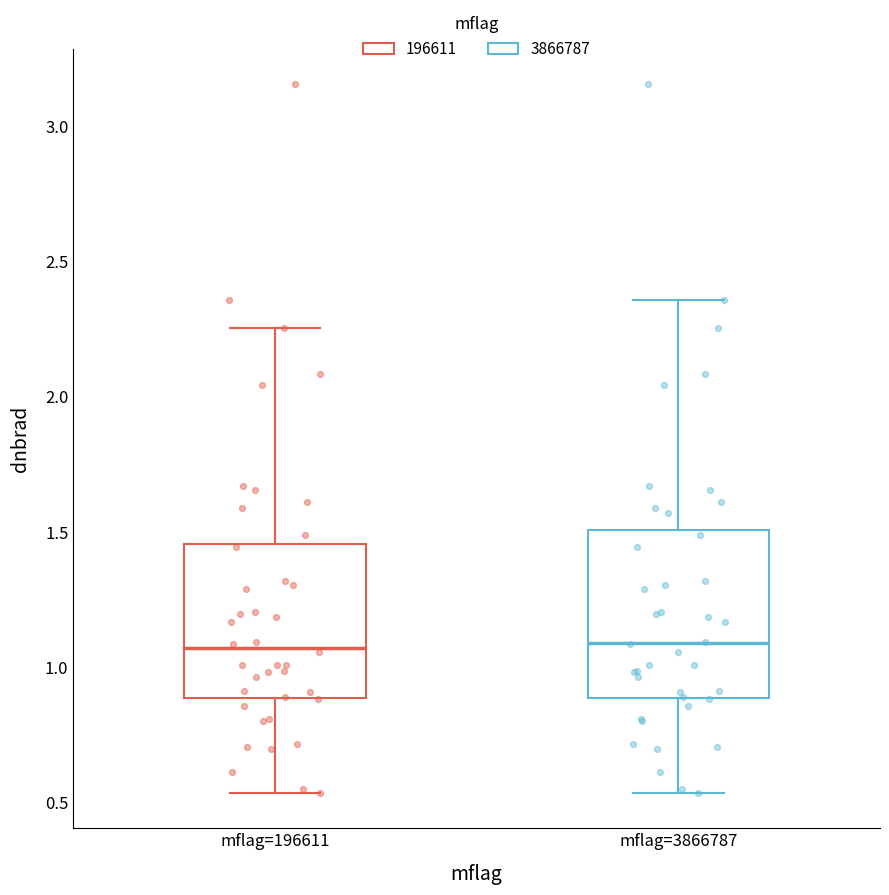

Reading left to right, read every box against the y-axis: the position of its median line, the range the box covers, and the ends of its whiskers. The values are not printed on the chart, so give them approximately, as read against the axis.

mflag=196611: median 1.05, box 0.90 to 1.45, whiskers 0.55 to 2.25
mflag=3866787: median 1.10, box 0.90 to 1.50, whiskers 0.55 to 2.35